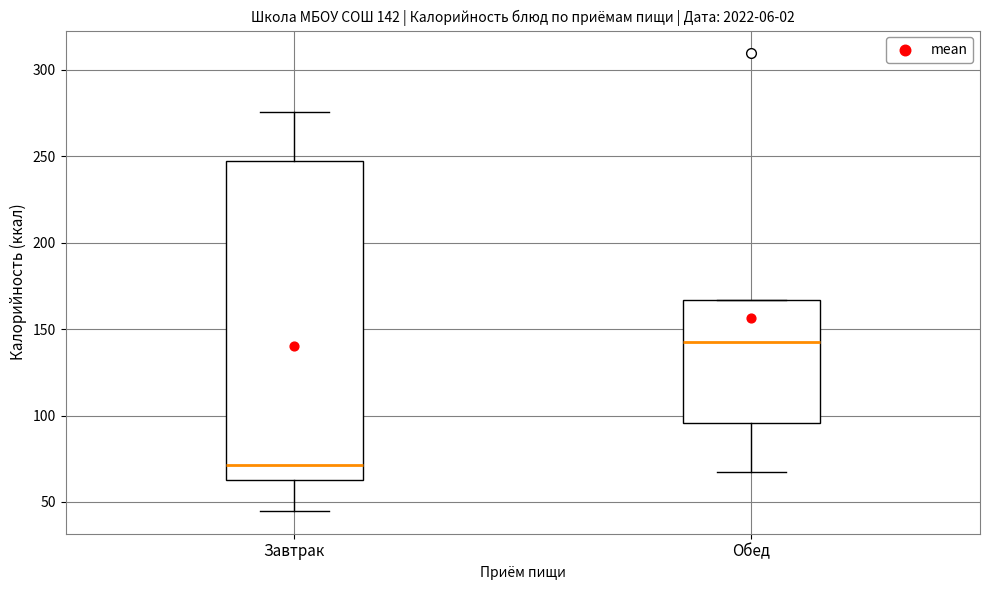

Which box has the lowest median line?

Завтрак